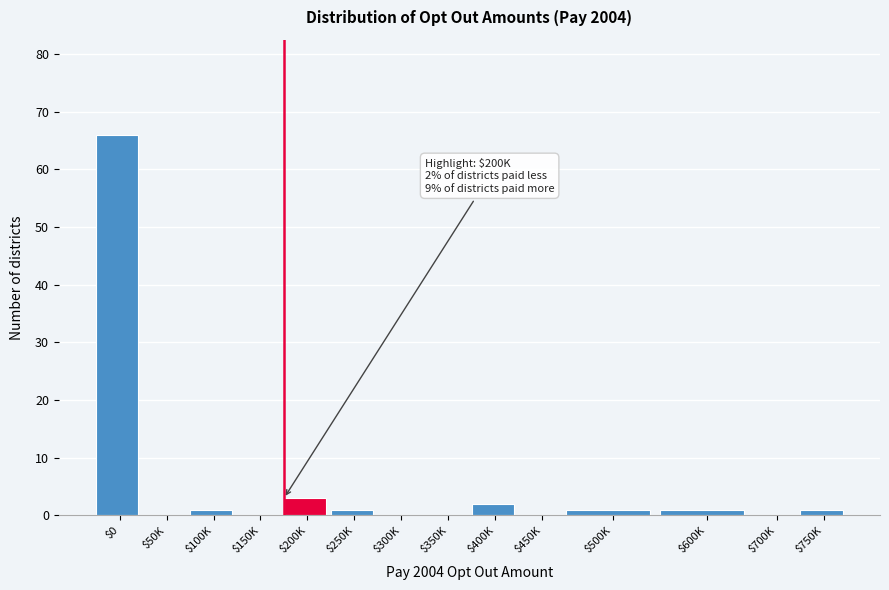

Is it true that the value at $350K is 20?

False